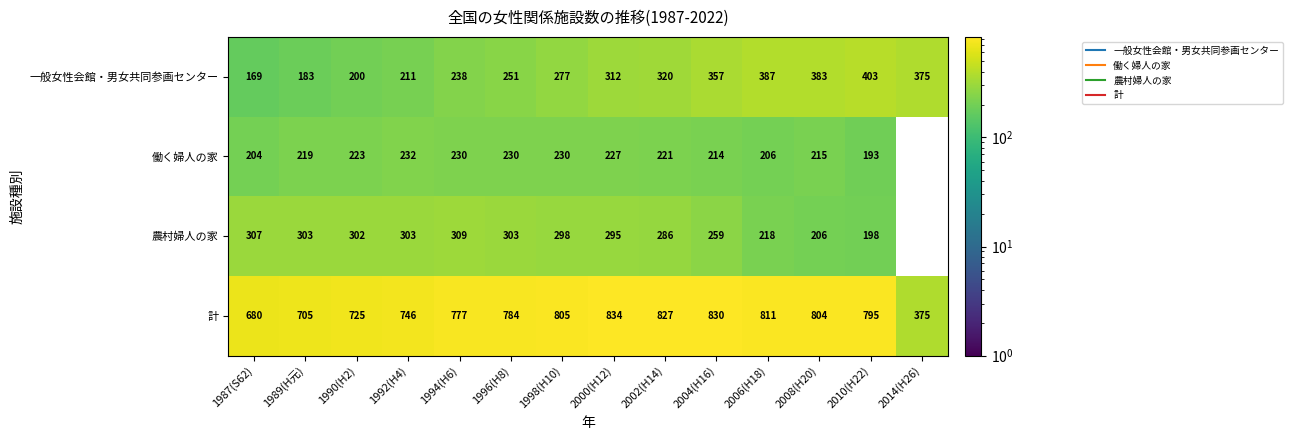

Is the value of 農村婦人の家 at 2014(H26) greater than the value of 計 at 2008(H20)?

No